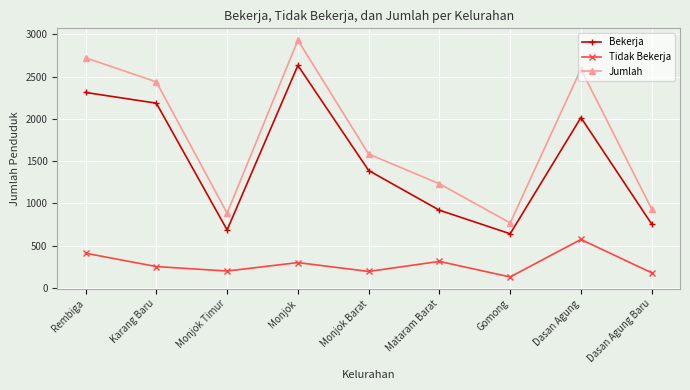

What is the total value across all series at Mataram Barat?

2464